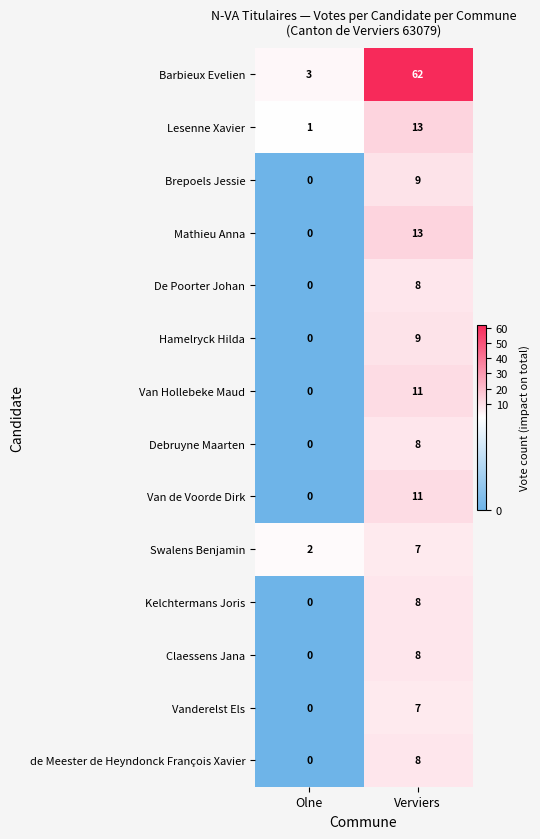

At which label does de Meester de Heyndonck François Xavier reach its peak?

Verviers